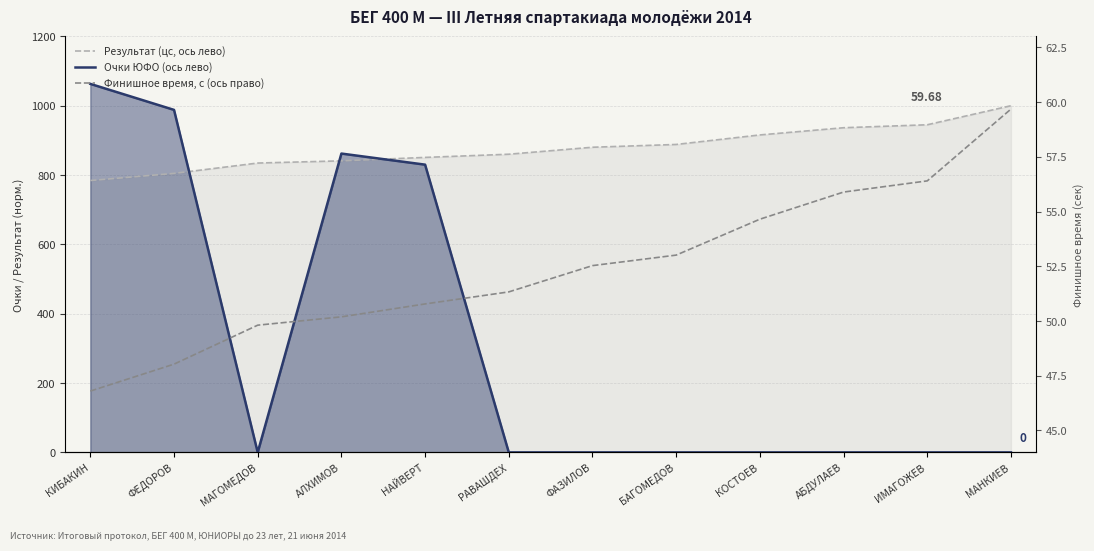

How many interior local peaks does the Очки ЮФО (ось лево) series have?

1